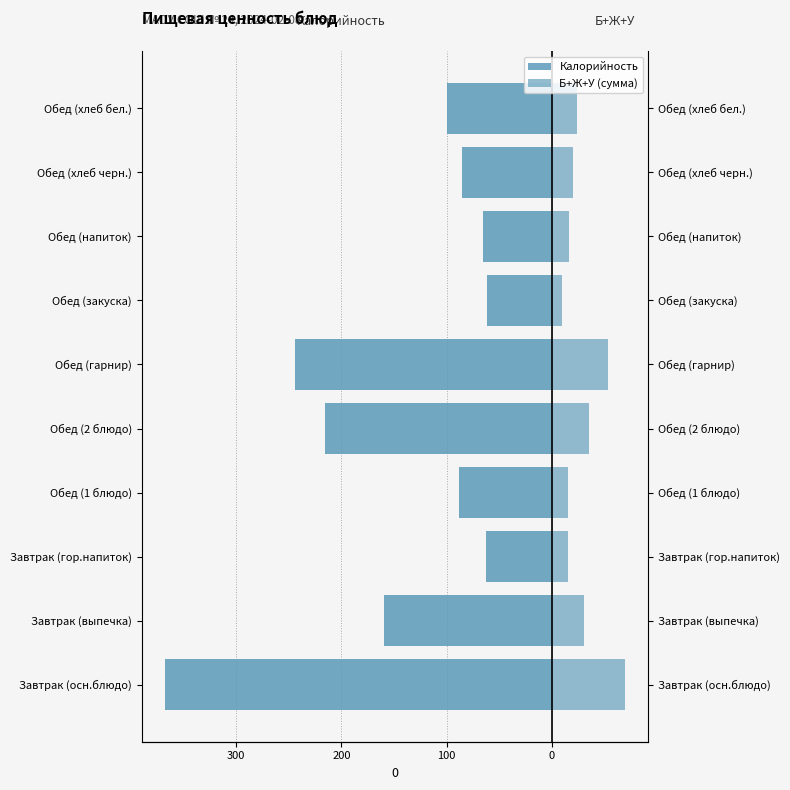

The Б+Ж+У (сумма) series shows 16.1 at Обед (напиток). True or false?

True